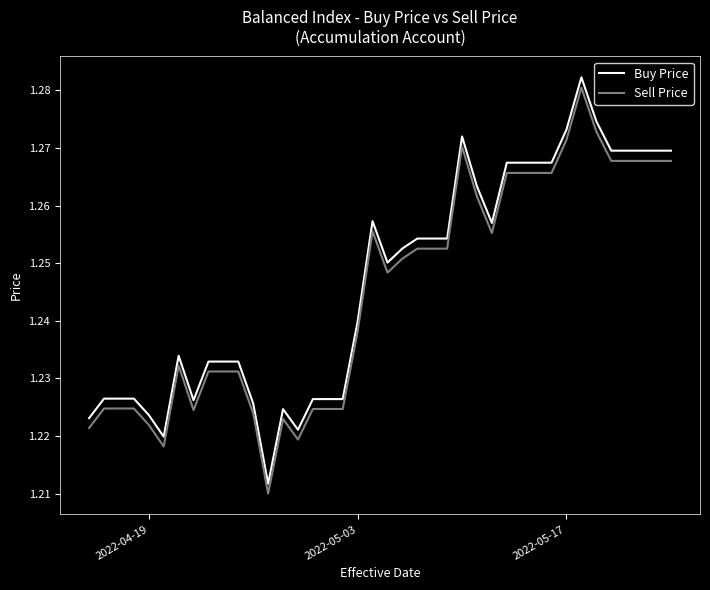

True or false: Sell Price and Buy Price cross at least once.

False